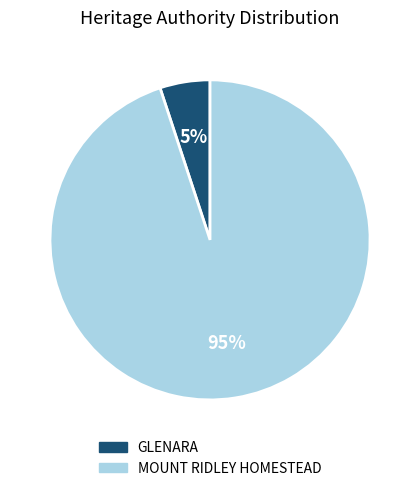

To the nearest percent, what is the combined percentage of MOUNT RIDLEY HOMESTEAD and GLENARA?

100%